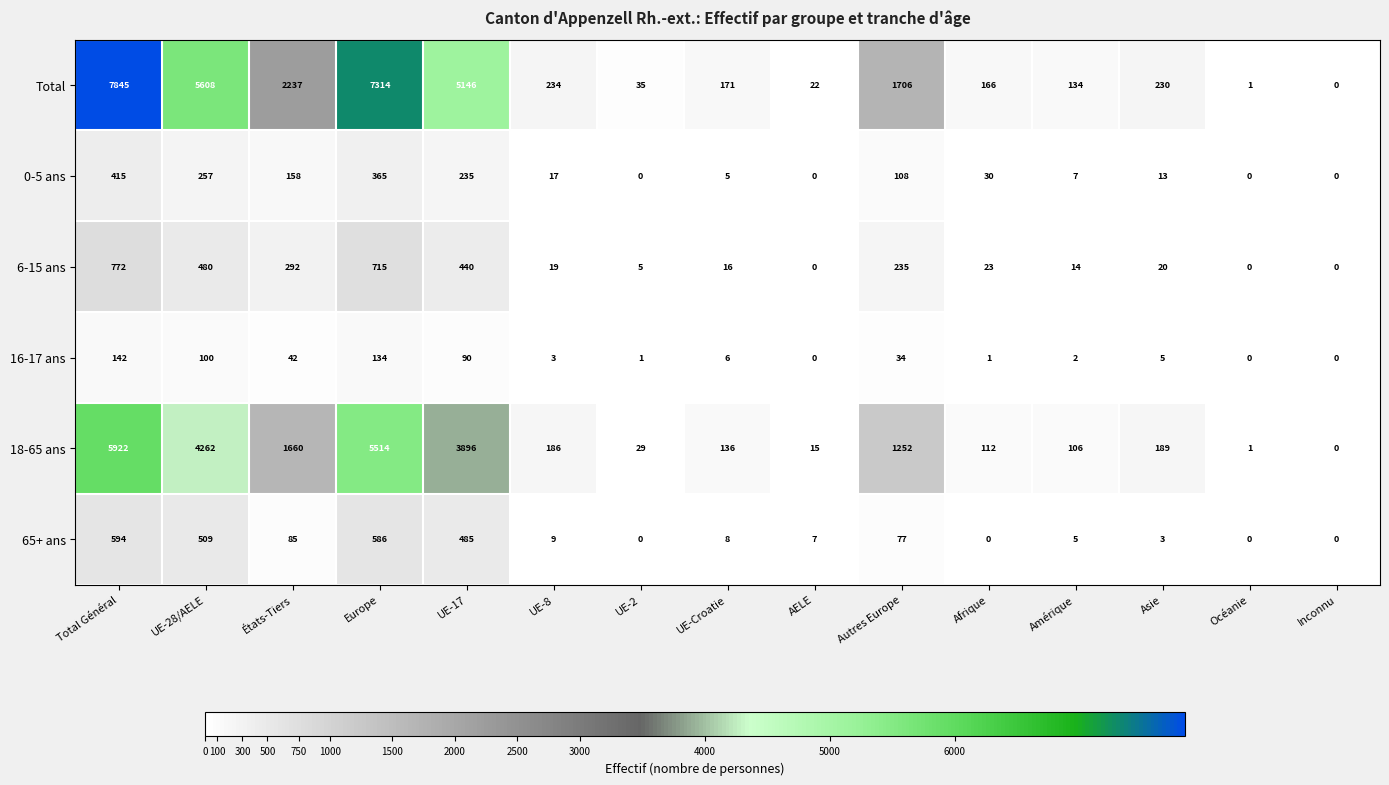

Rank the categories by Total value from highest to lowest.

Total Général, Europe, UE-28/AELE, UE-17, États-Tiers, Autres Europe, UE-8, Asie, UE-Croatie, Afrique, Amérique, UE-2, AELE, Océanie, Inconnu